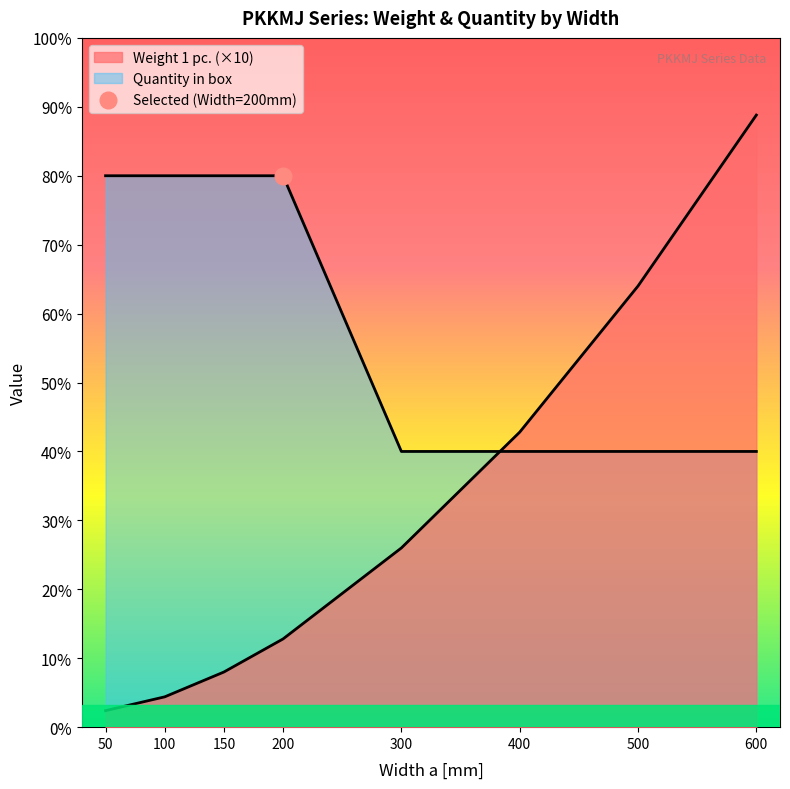

Read the Weight 1 pc. value at 300.

6.5